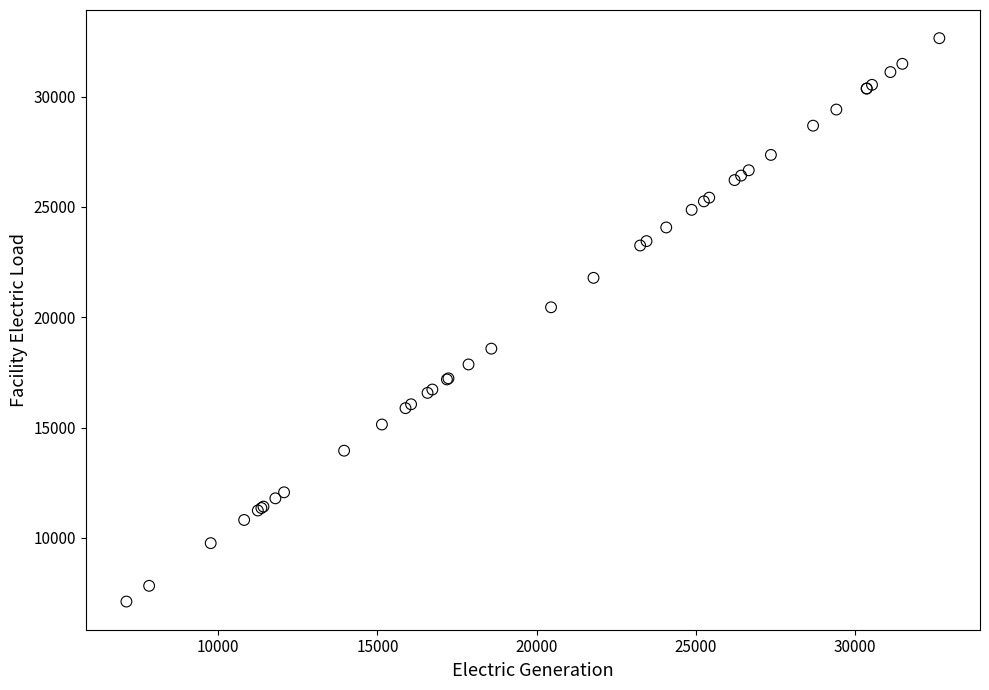

What Y value in the scatter plot is closest to 19881?

20451.8